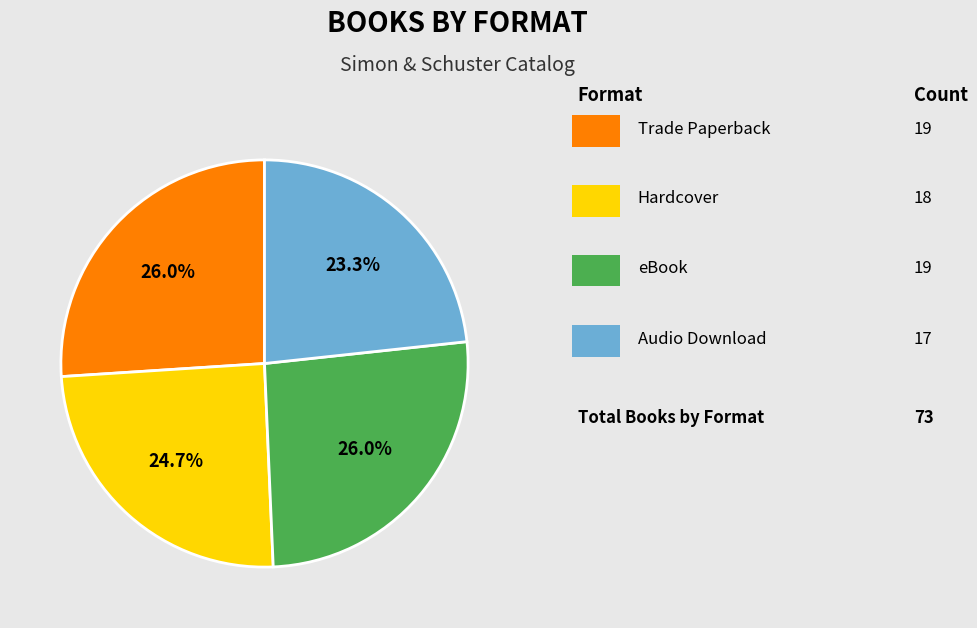

Is there any slice that represents more than half of the pie?

No